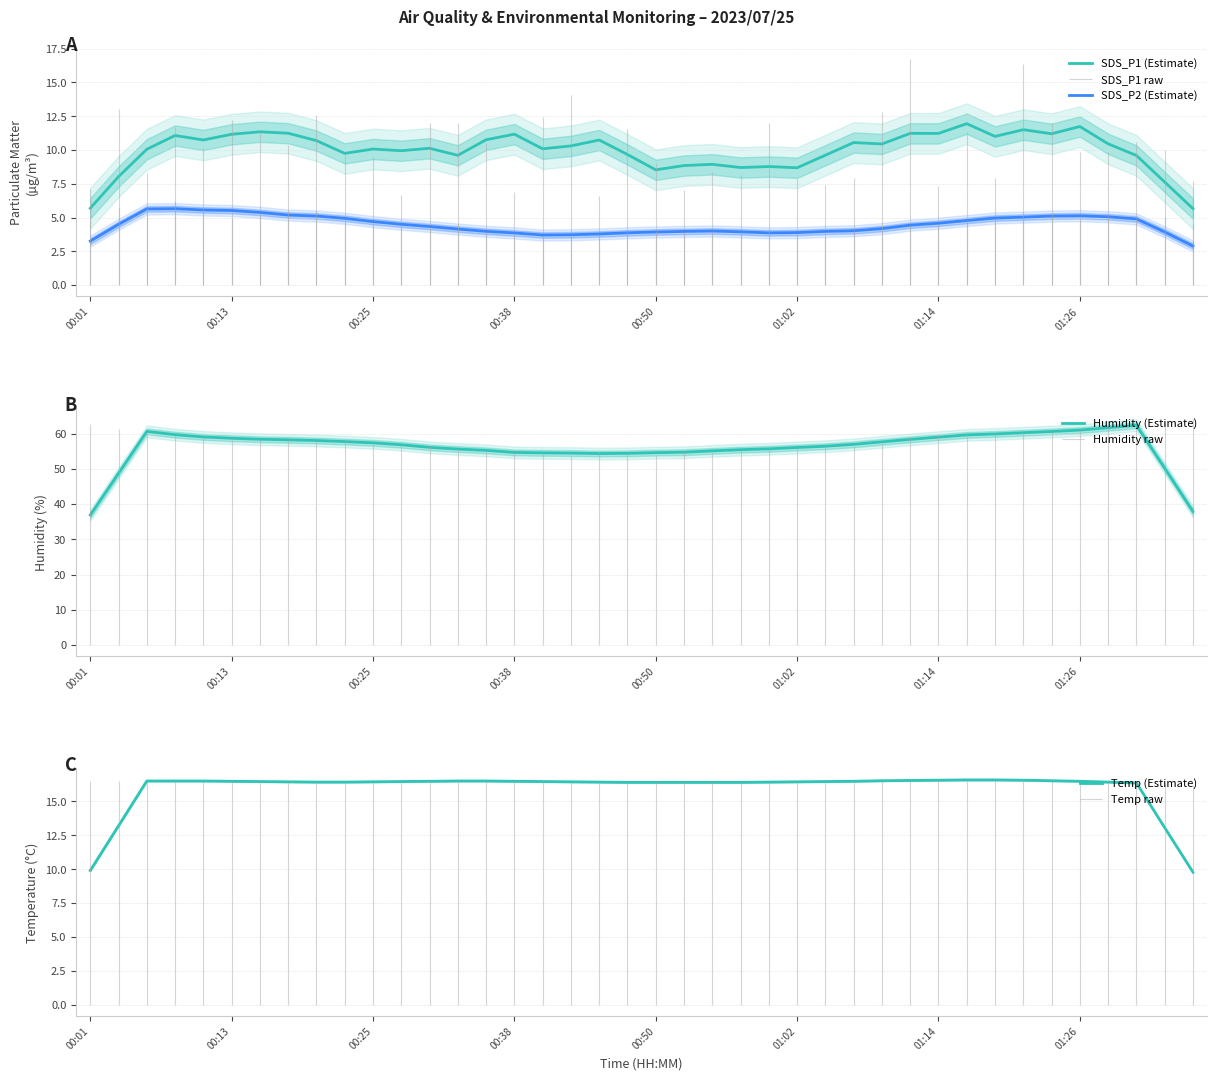

True or false: Humidity (Estimate) and Temp (Estimate) intersect in this chart.

False